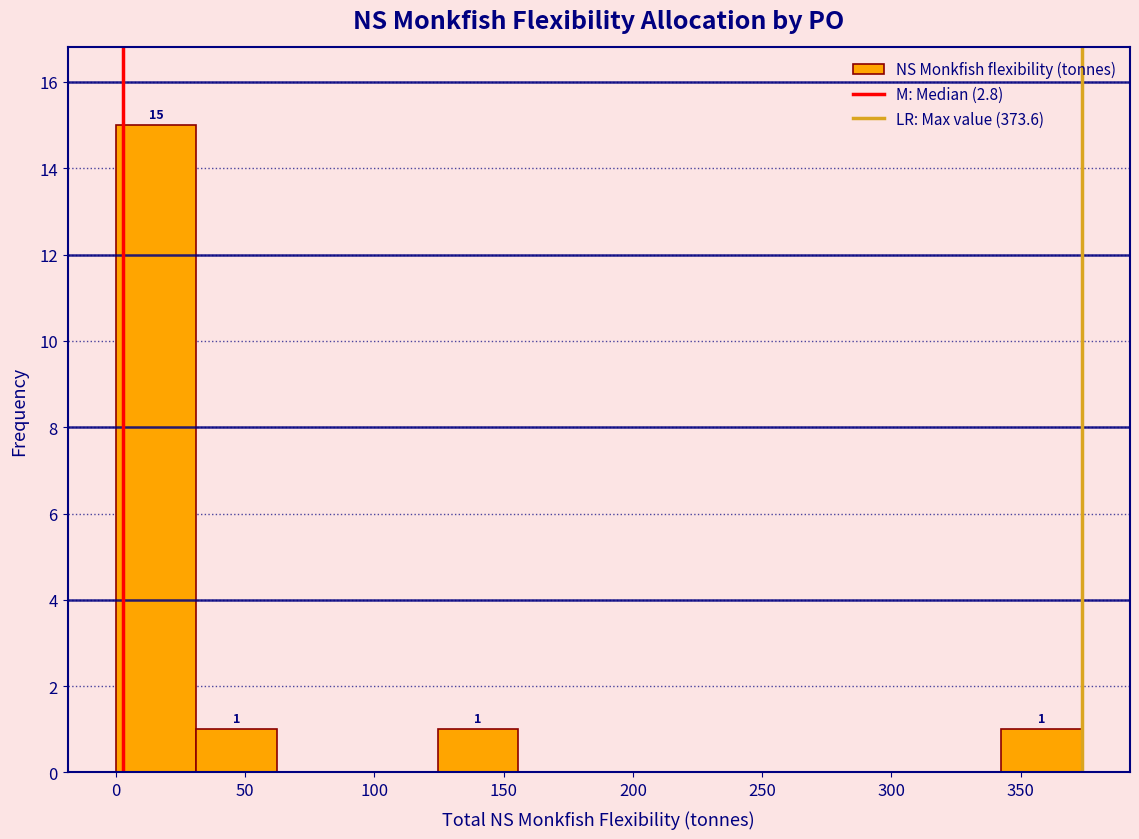

Over which range of the x-axis is the bar tallest?

0 to 30